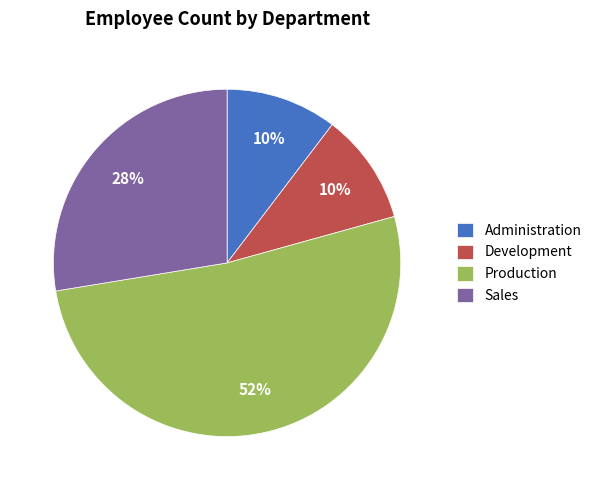

What percentage is the Development slice, to the nearest percent?

10%